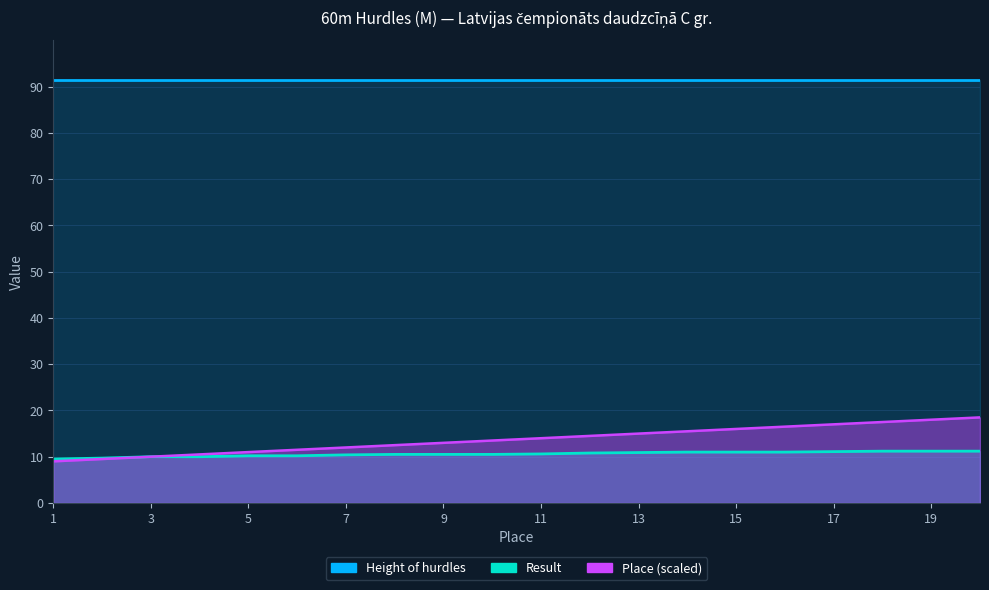

List the labels in order of Result value, smallest first.

1, 2, 3, 4, 5, 6, 7, 8, 9, 10, 11, 12, 13, 14, 15, 16, 17, 18, 19, 20